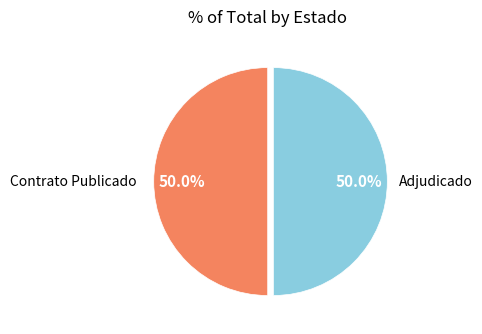

How many slices are in this pie chart?

2